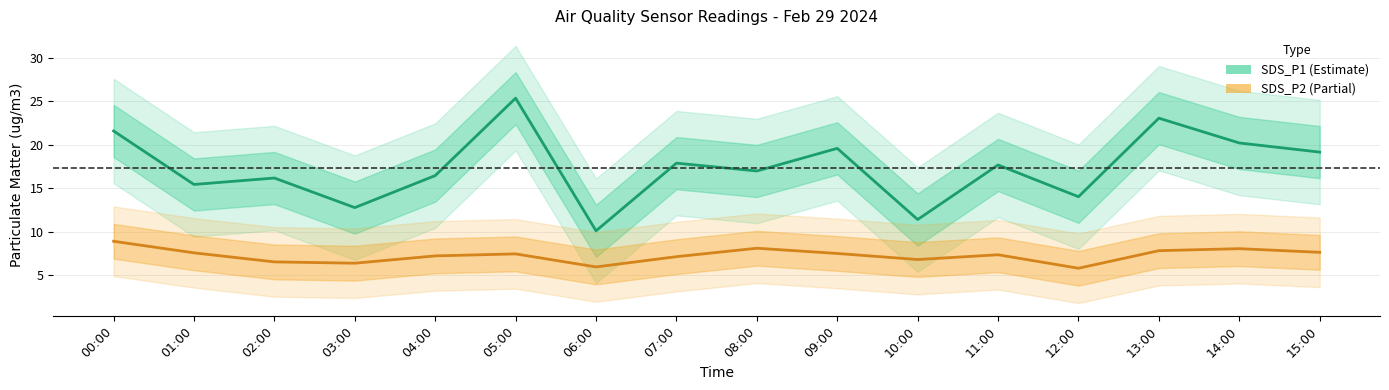

Where is the first local maximum for SDS_P2?

05:00